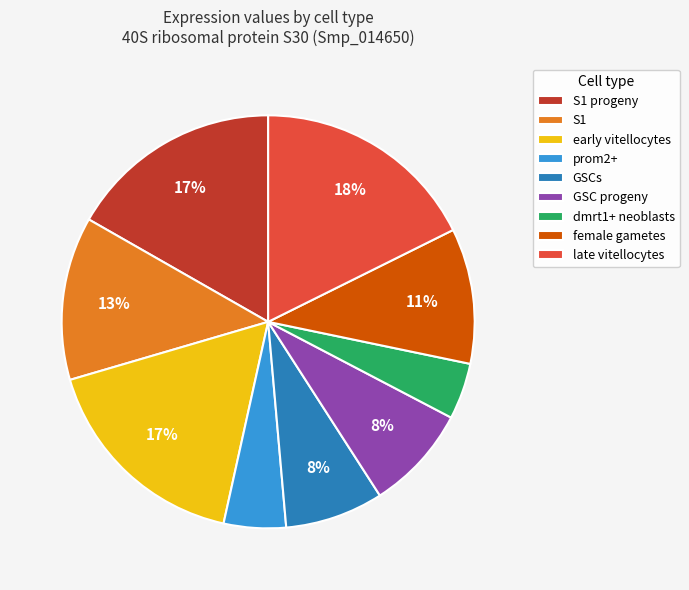

Is there any slice that represents more than half of the pie?

No